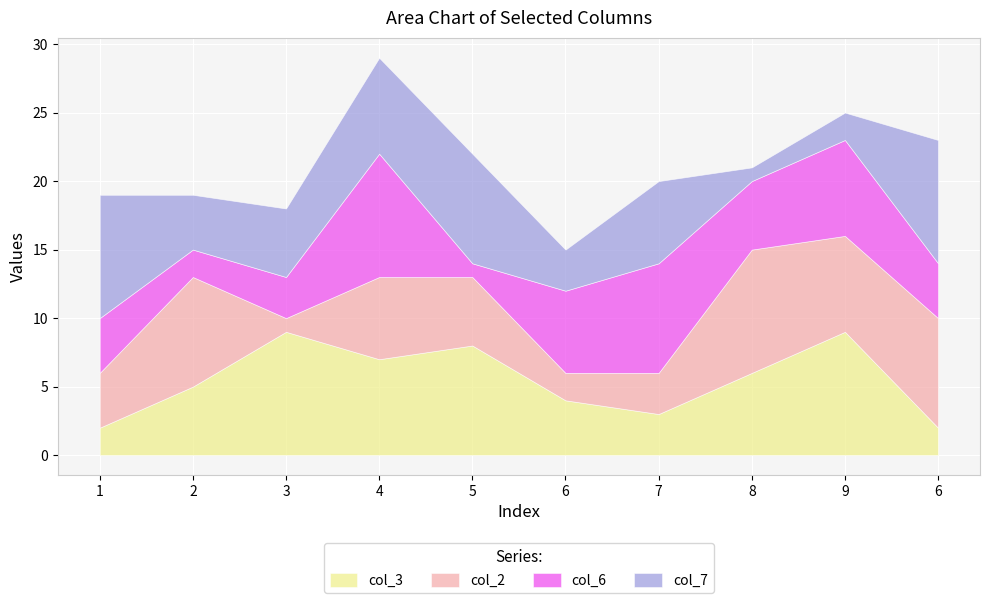

True or false: col_2 and col_6 intersect in this chart.

True